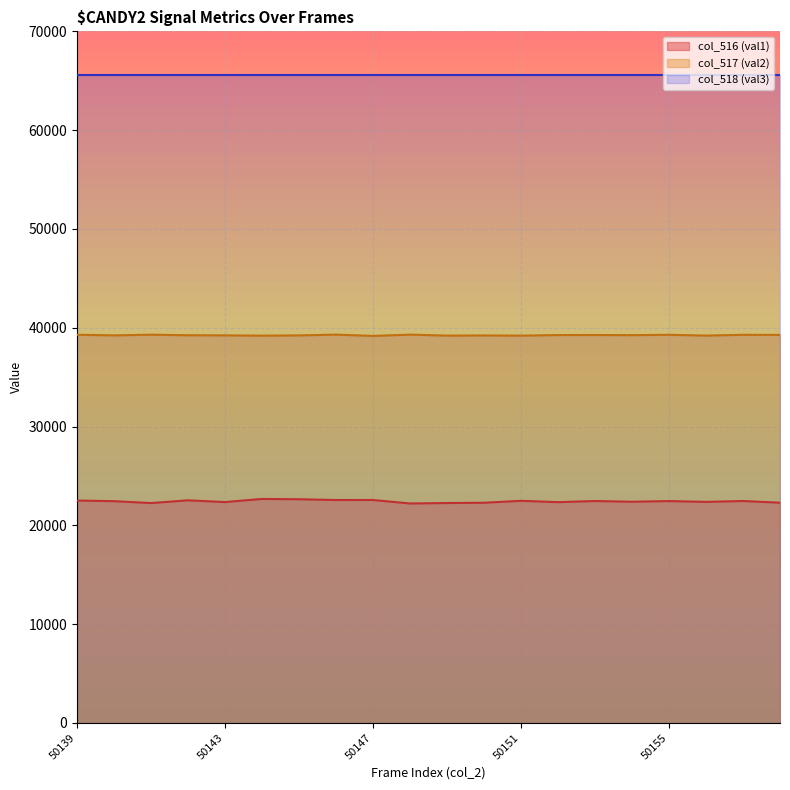

True or false: col_516 (val1) has more than 2 points higher than both neighbors.

True